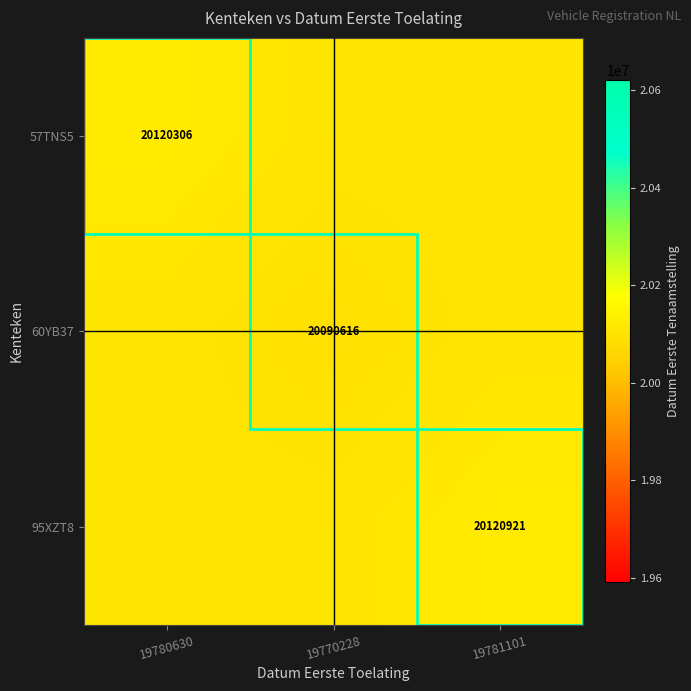

The 95XZT8 series shows 6857786.9 at 19781101. True or false?

False